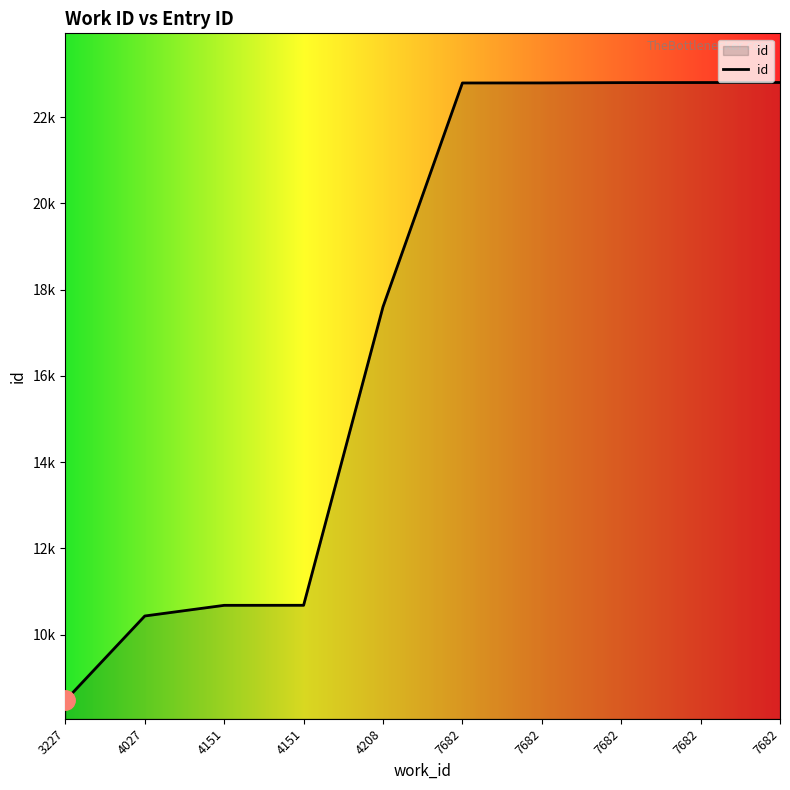

Where does the data first go above 22792?

7682